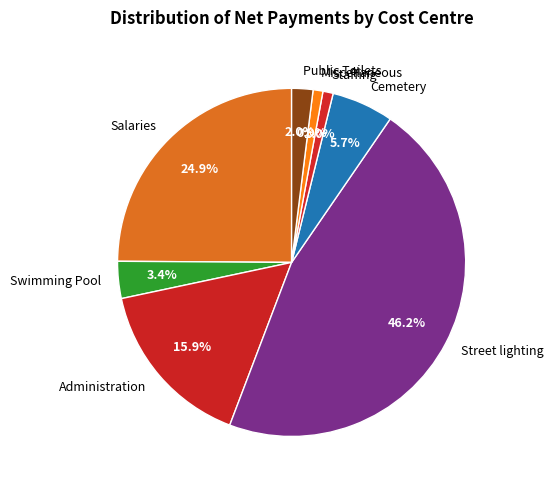

To the nearest percent, what portion does Salaries represent?

25%